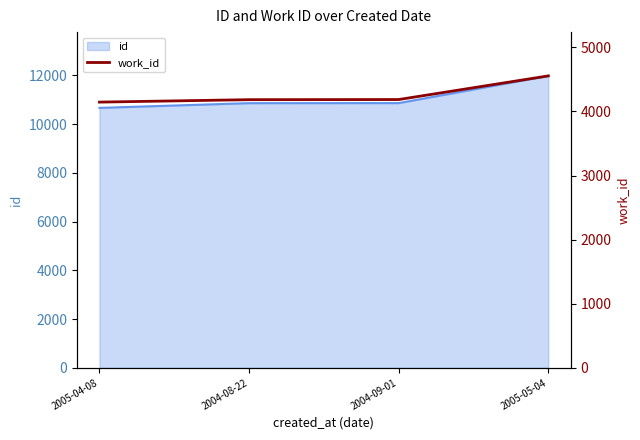

Reading right to left, list all the values displayed in this chart.

2005-05-04=4555	2004-09-01=4186	2004-08-22=4184	2005-04-08=4146